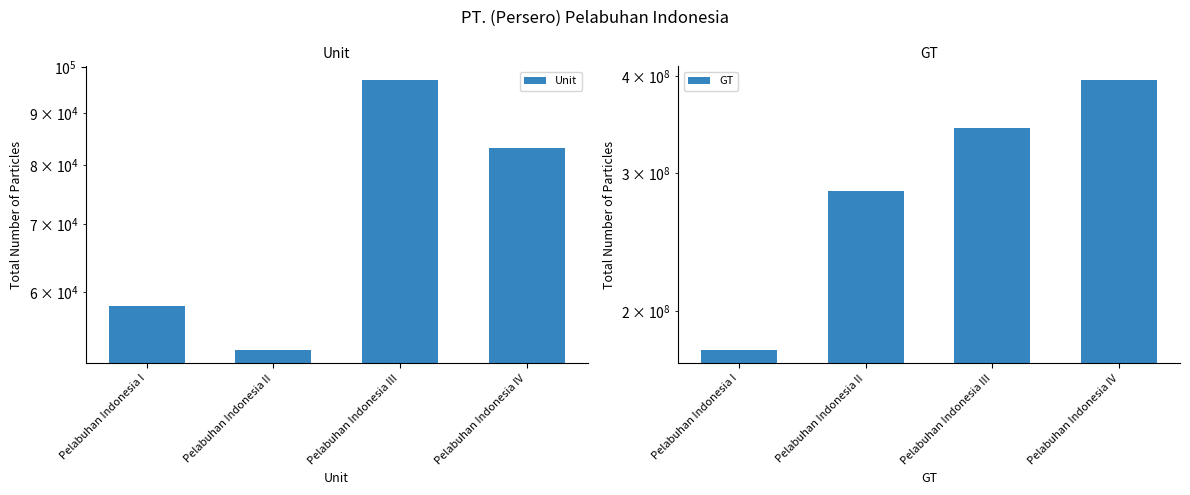

Reading left to right, list all the values displayed in this chart.

Unit: Pelabuhan Indonesia I=58099	Pelabuhan Indonesia II=52629	Pelabuhan Indonesia III=97078	Pelabuhan Indonesia IV=83164
GT: Pelabuhan Indonesia I=178243557	Pelabuhan Indonesia II=285073918	Pelabuhan Indonesia III=343262623	Pelabuhan Indonesia IV=395234436